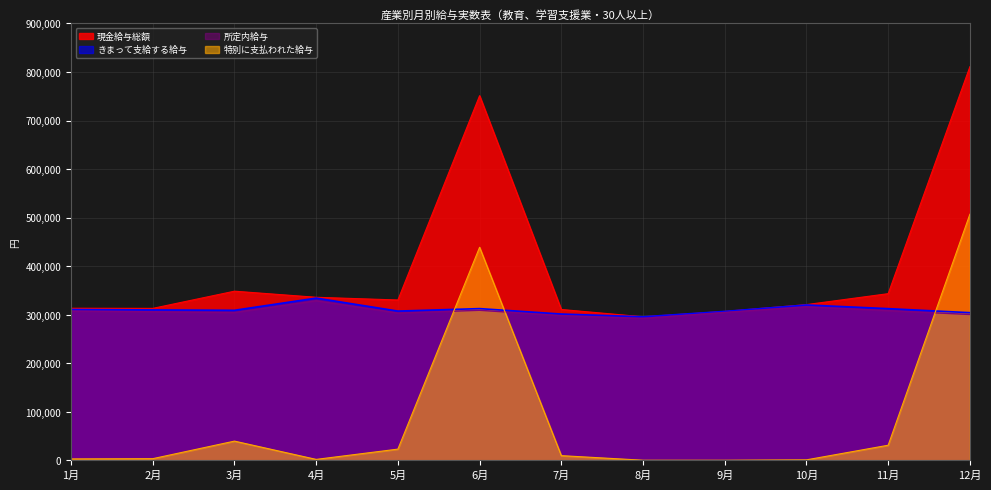

How many data points in きまって支給する給与 are above 309736?

5